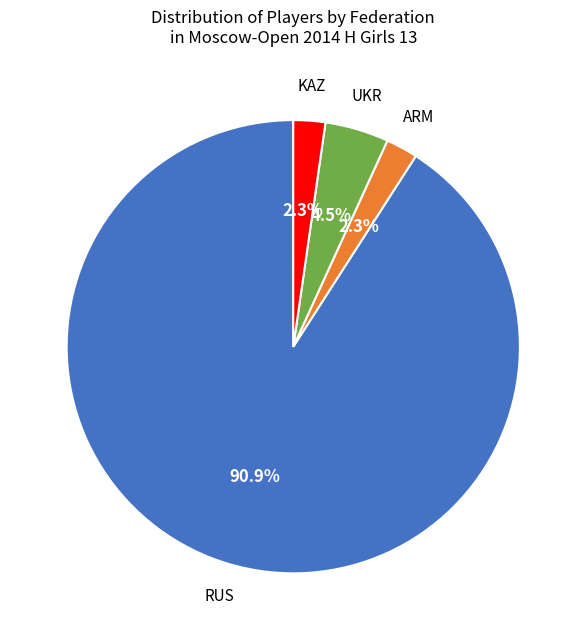

Is there any slice that represents more than half of the pie?

Yes